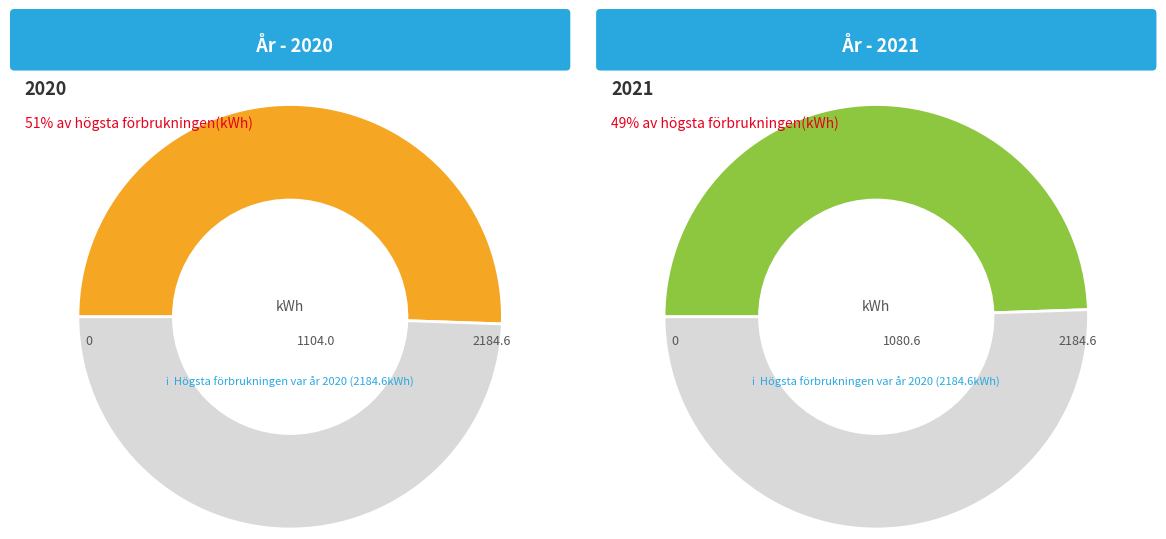

Is the sum of 184972 and 399237 greater than half?

Yes